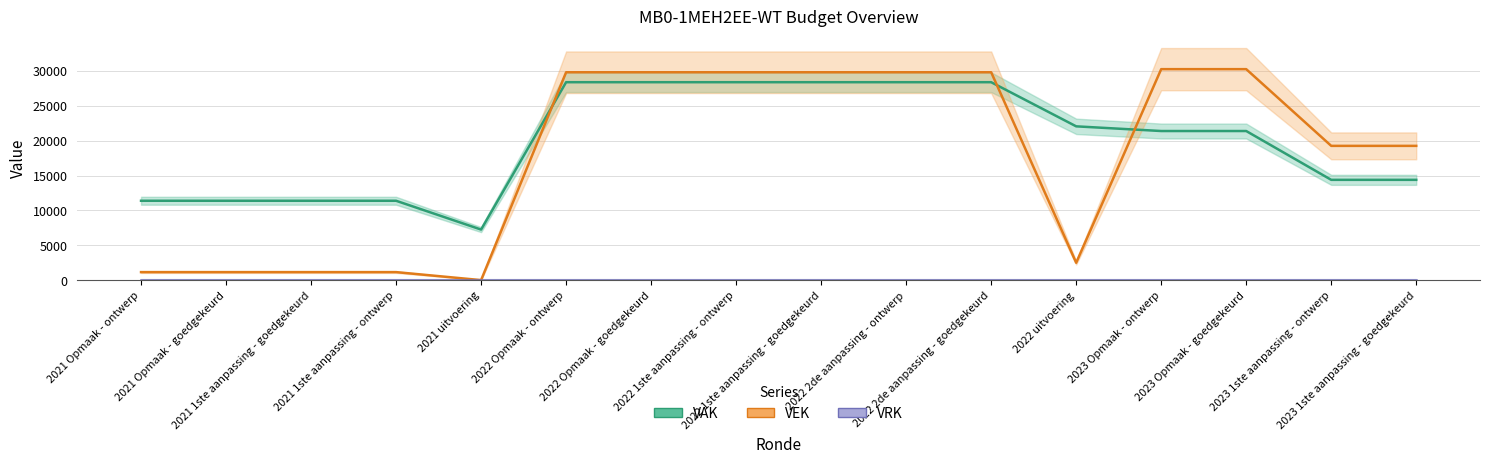

True or false: VRK and VEK cross at least once.

False